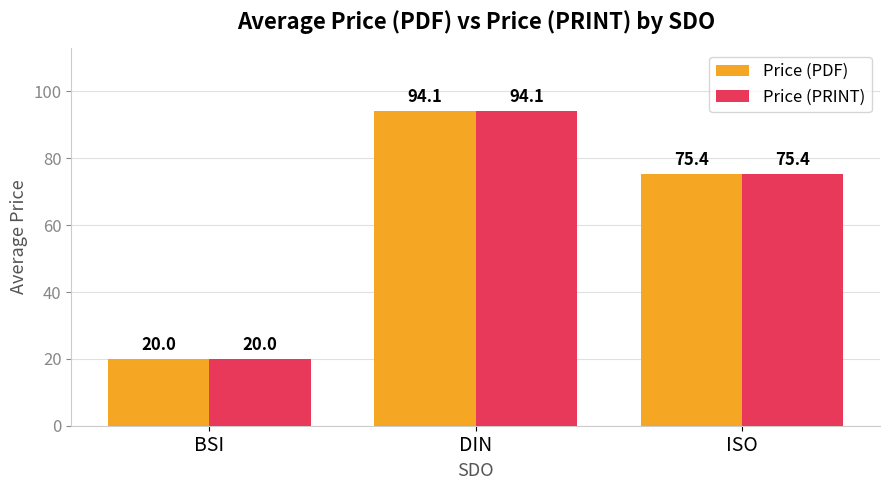

The value of Price (PRINT) at ISO is 43.0. True or false?

False